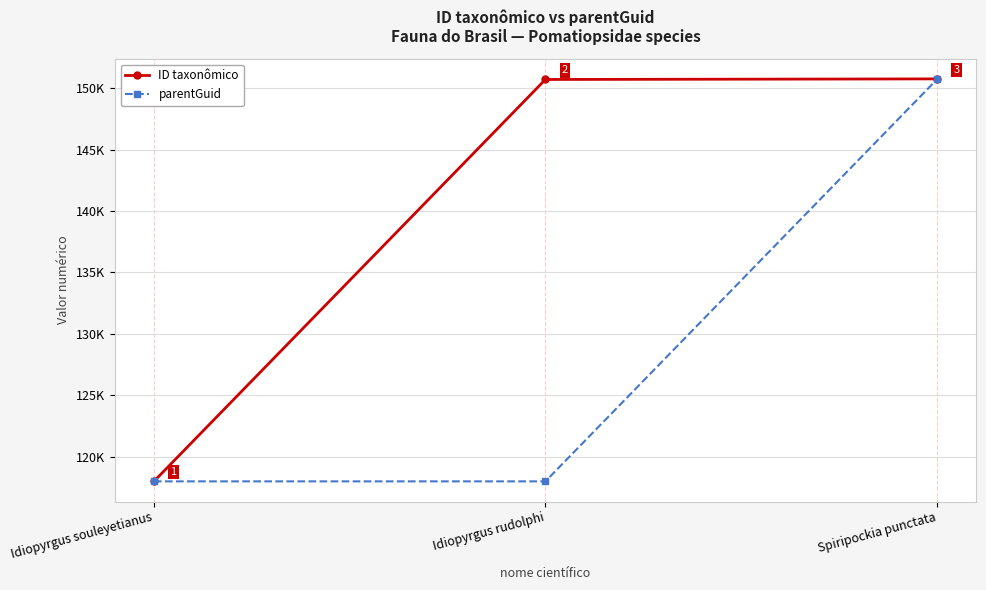

At Idiopyrgus rudolphi, list the series in order from smallest to largest.

parentGuid, ID taxonômico